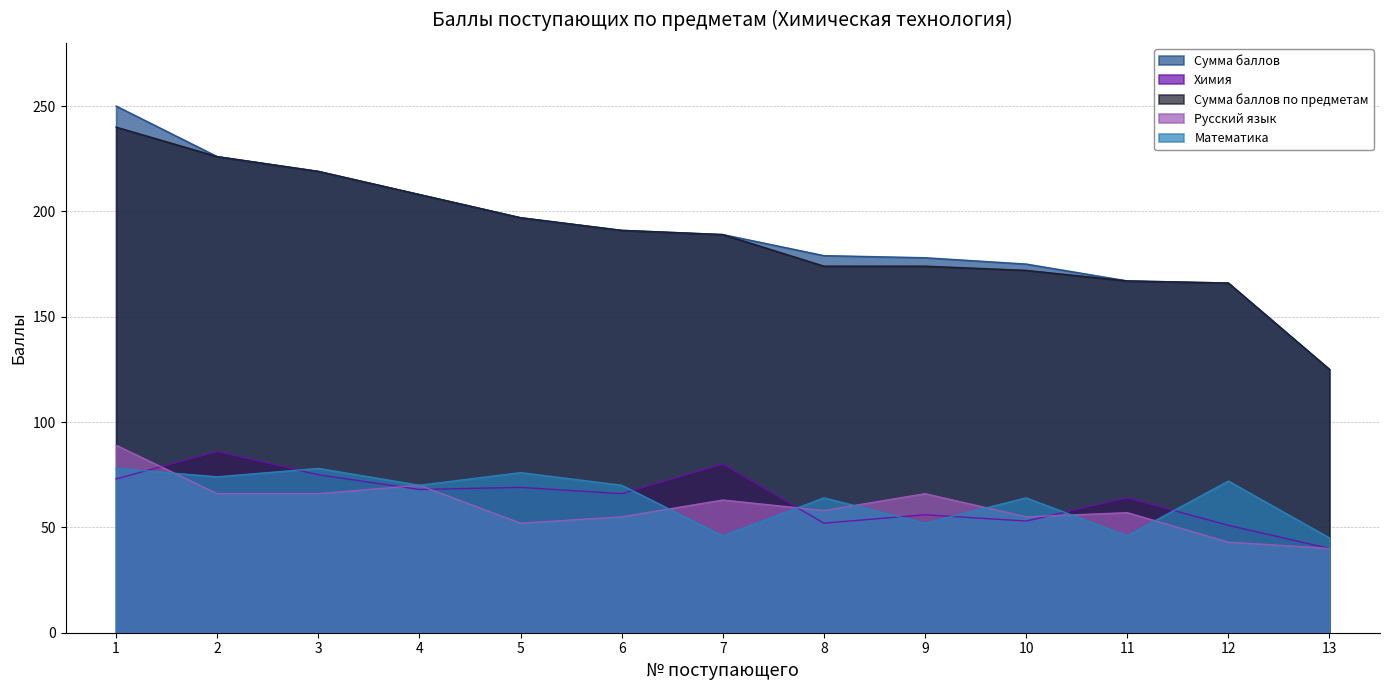

True or false: Русский язык and Сумма баллов по предметам intersect in this chart.

False